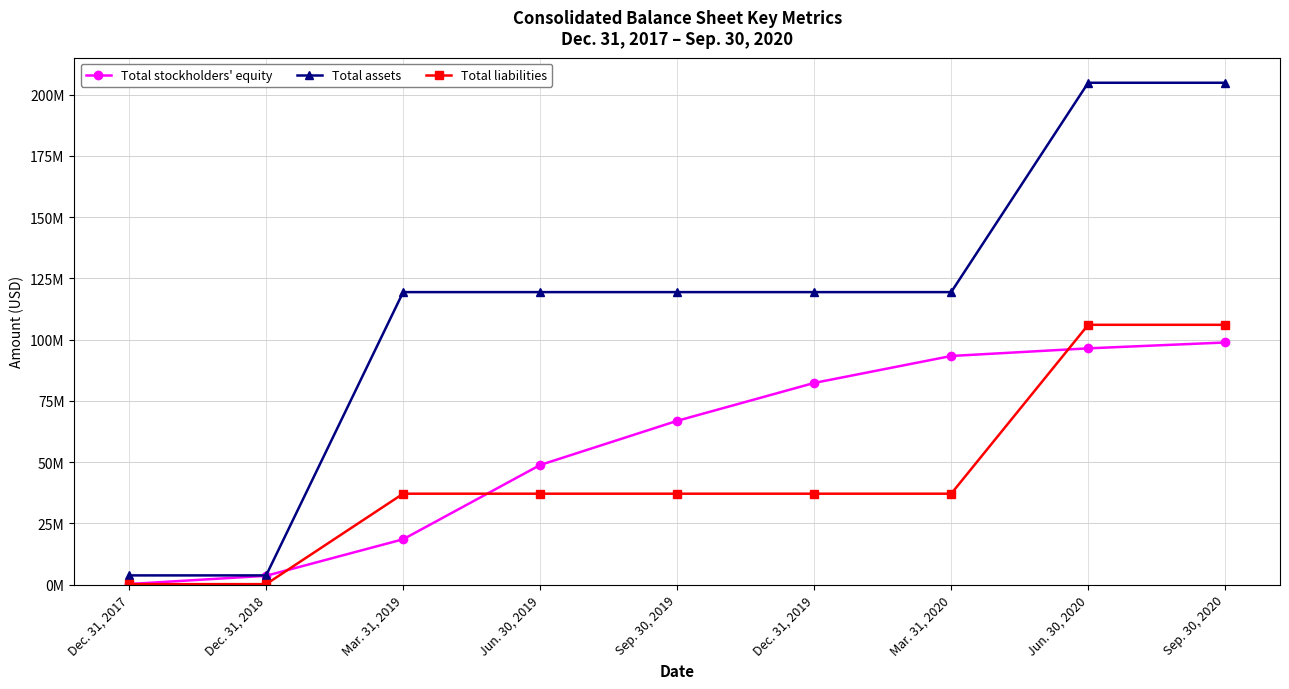

List the series in order of their overall mean, highest first.

Total assets, Total stockholders' equity, Total liabilities